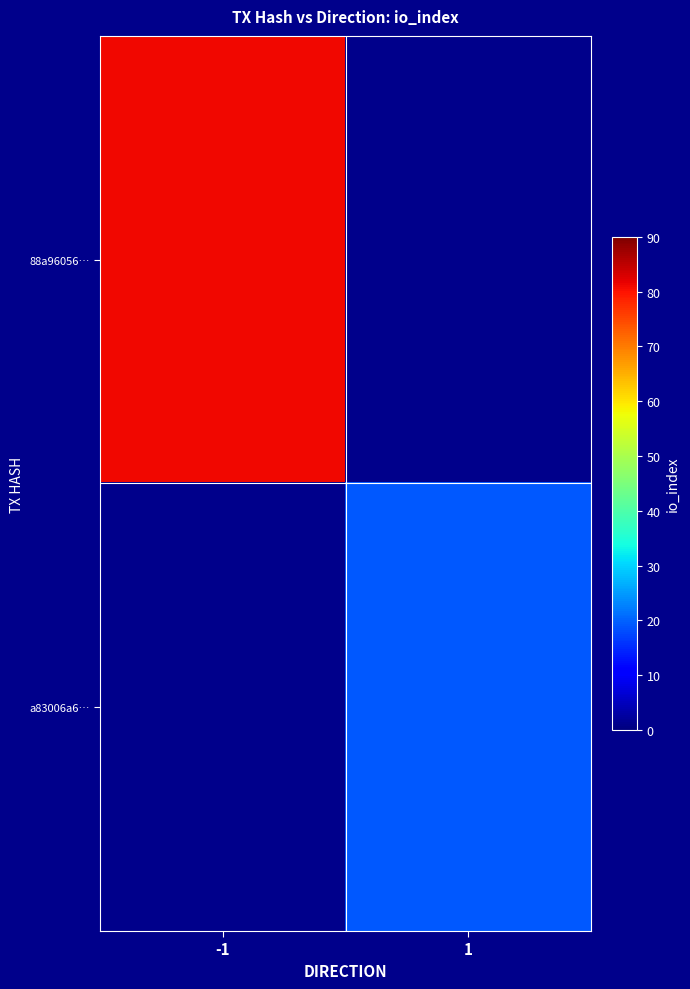

Which series has the widest spread of values?

88a96056…